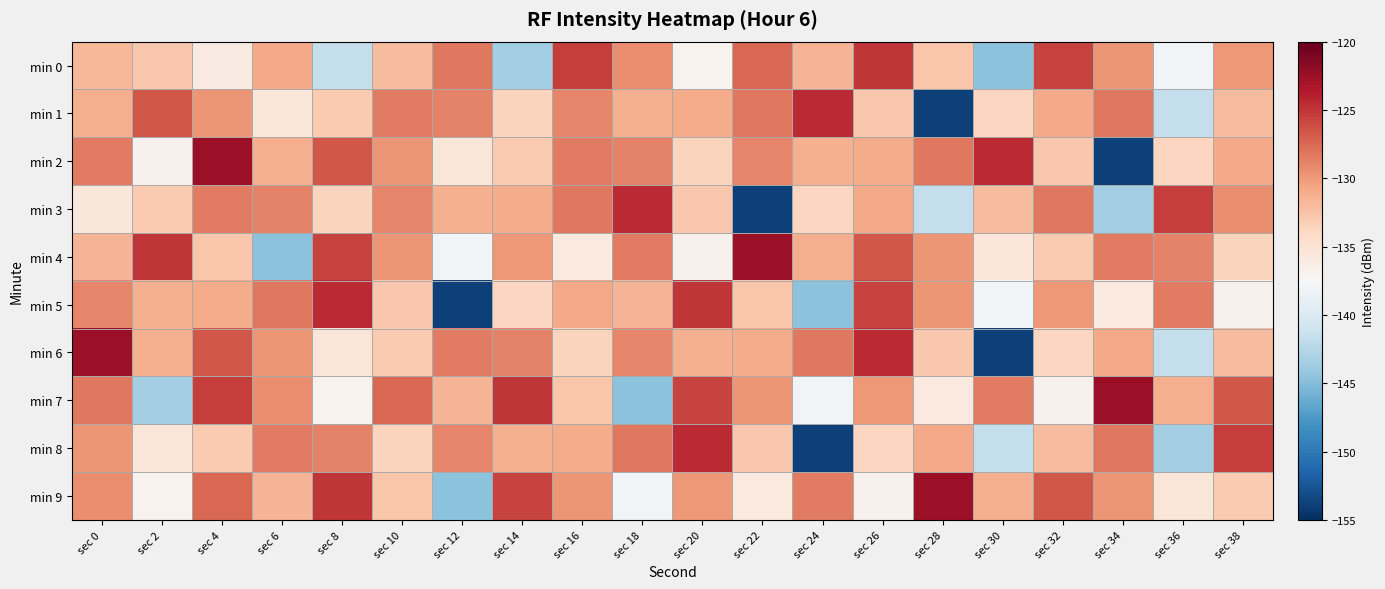

Rank the series at sec 18 from lowest to highest value.

min 7, min 9, min 5, min 1, min 0, min 6, min 2, min 4, min 8, min 3